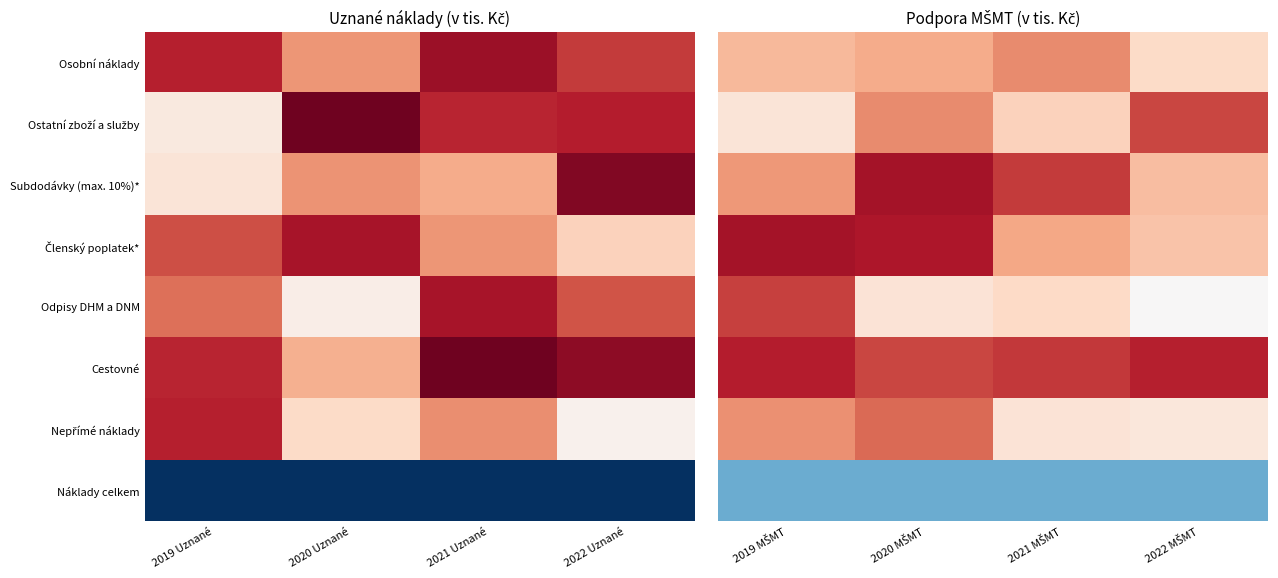

At which category is the sum across all series the highest?

2020 MŠMT